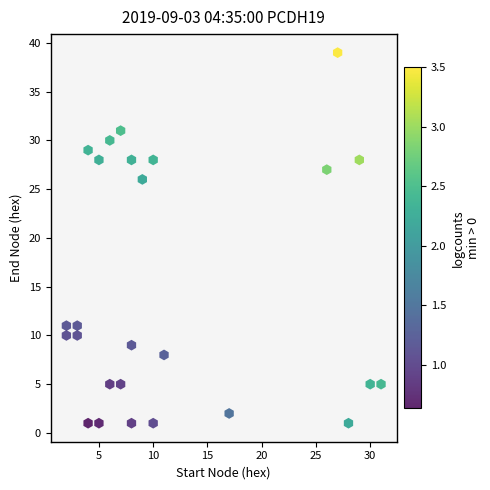

What is the range of Y values (max minus min)?

38